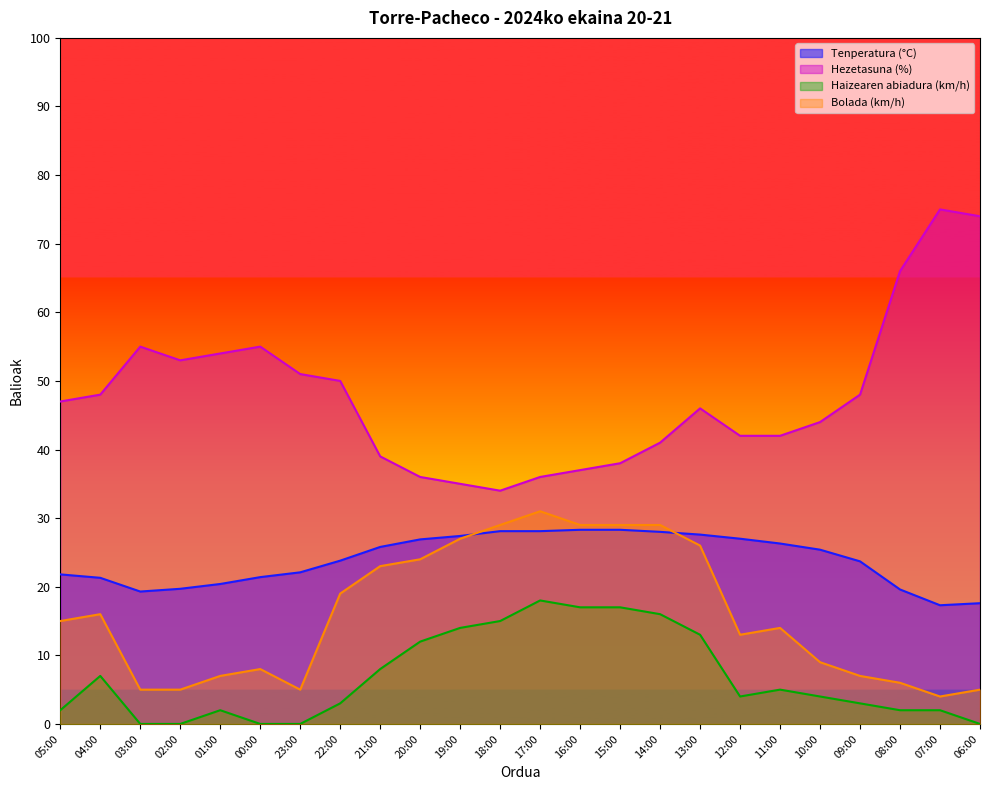

The Bolada (km/h) series shows 39.7 at 13:00. True or false?

False